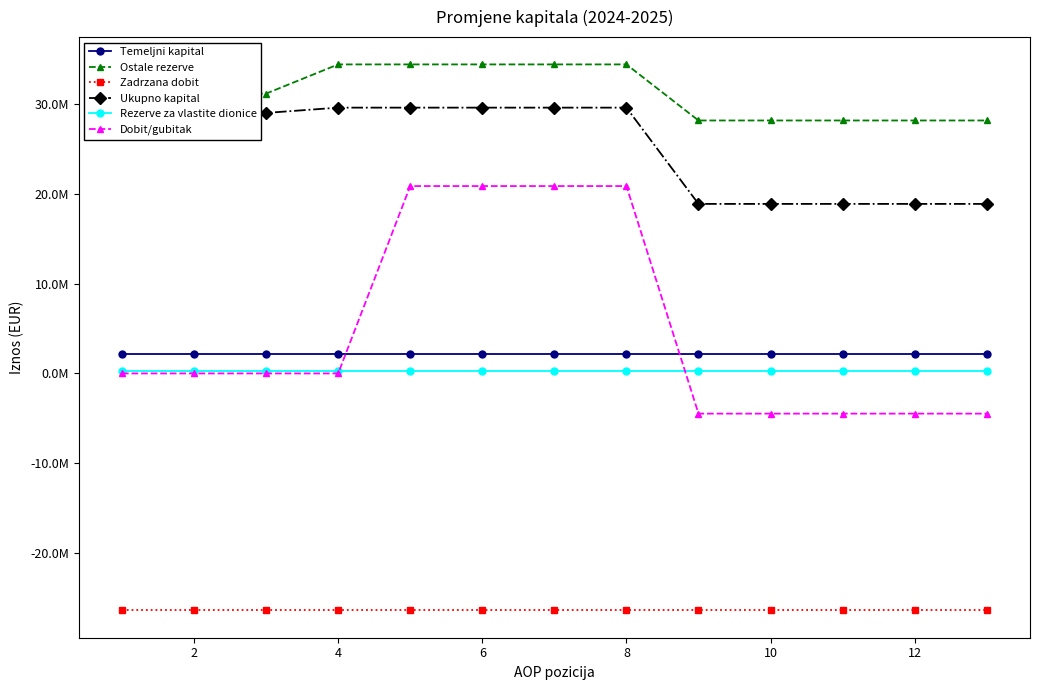

Which series has the largest range (max minus min)?

Dobit/gubitak